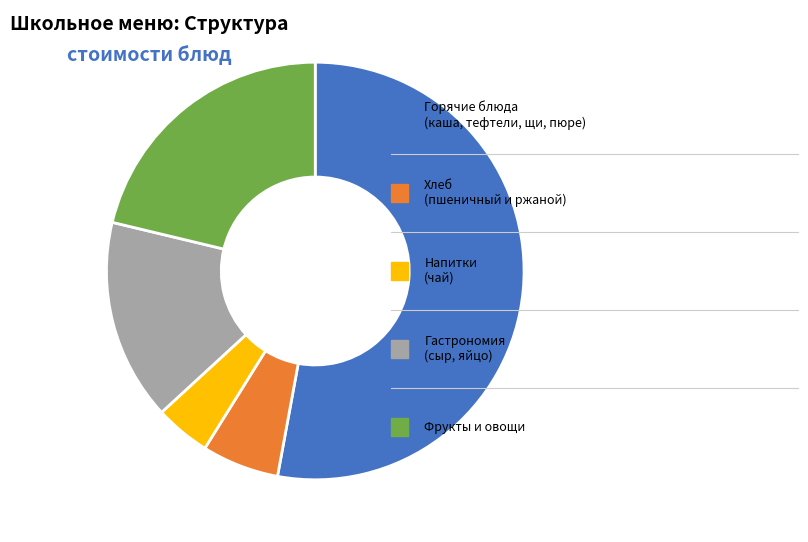

How many segments does this pie chart have?

5